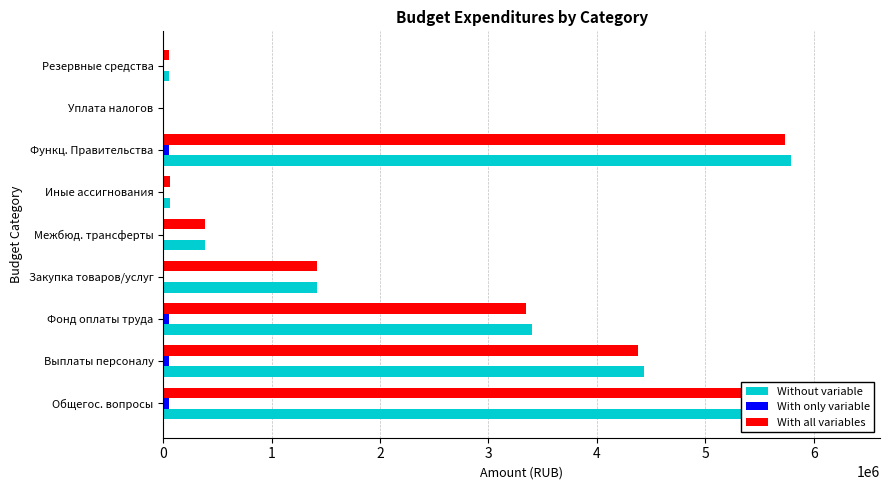

Reading left to right, transcribe all the data shown in this chart.

Утвержденные назначения: 6295300.8	4435300.0	3397300.0	1415760.0	384240.8	60000.0	5785300.8	10000.0	50000.0
Исполнено: 53000.0	53000.0	53000.0	0.0	0.0	0.0	53000.0	0.0	0.0
Неисполненные назначения: 6242300.8	4382300.0	3344300.0	1415760.0	384240.8	60000.0	5732300.8	10000.0	50000.0